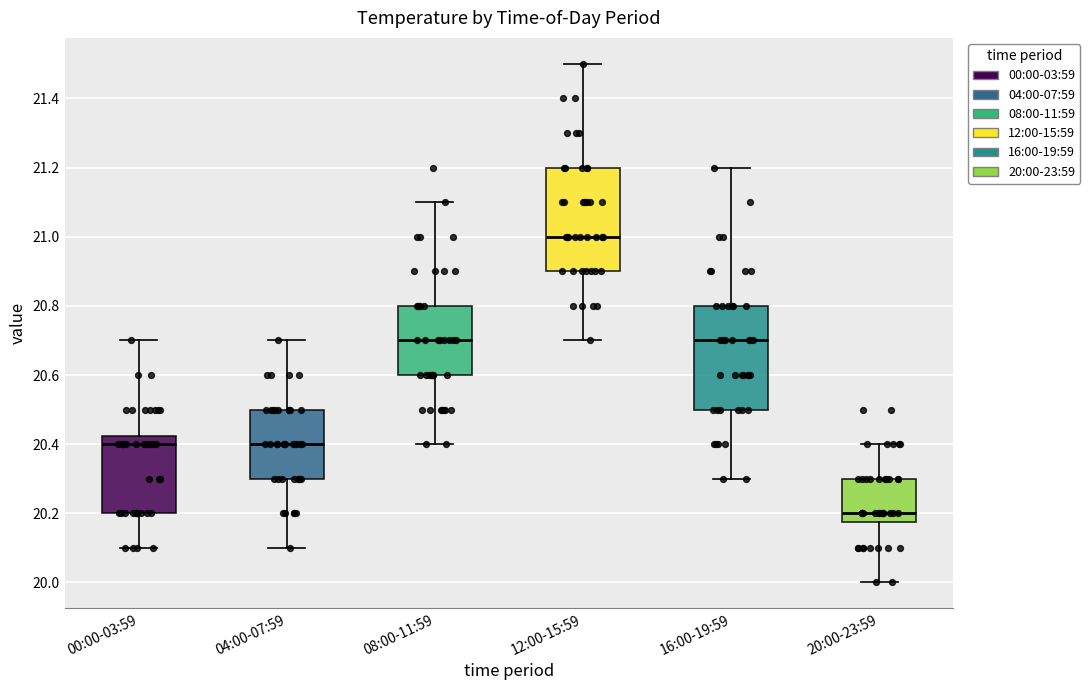

Where does the median line of the box for 08:00-11:59 sit on the y-axis? The values are not printed on the chart, so give them approximately, as read against the axis.

20.70